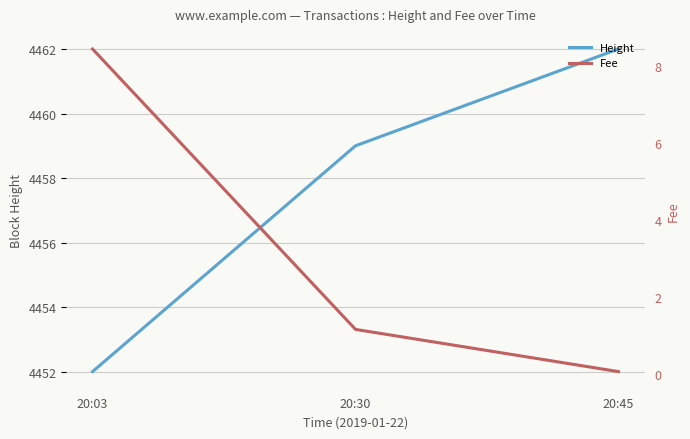

What is the difference between the Fee values at 20:45 and 20:03?

8.4